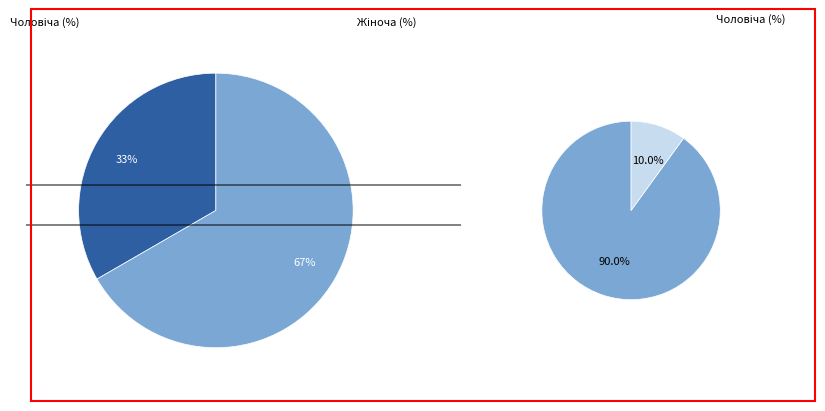

Which slice is the largest?

Жіноча